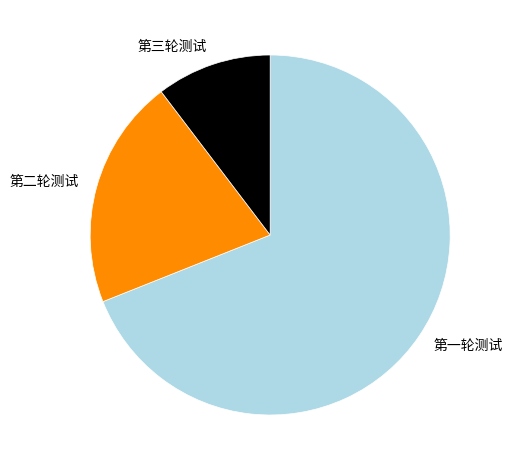

Combined, do 第二轮测试 and 第一轮测试 account for over 50%?

Yes